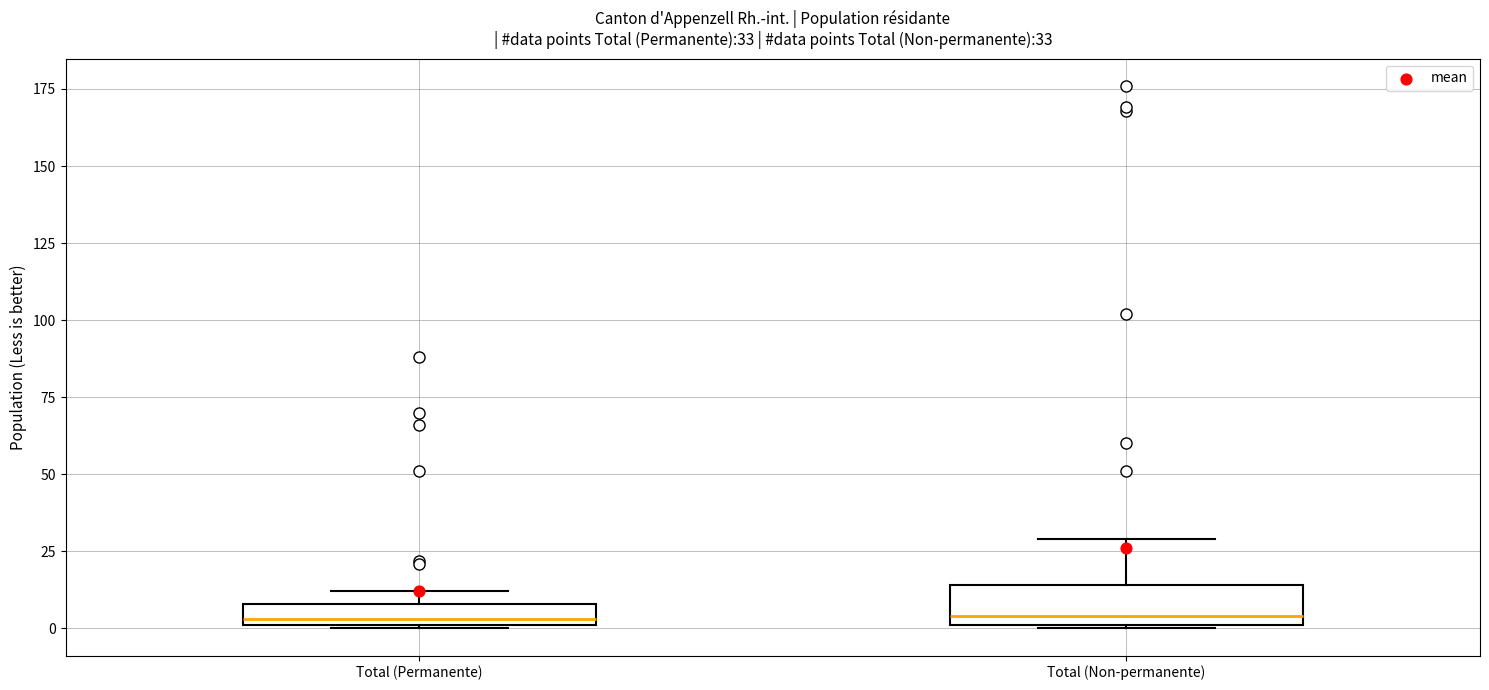

Which box is the tallest, from its lower edge to its upper edge?

Total (Non-permanente)